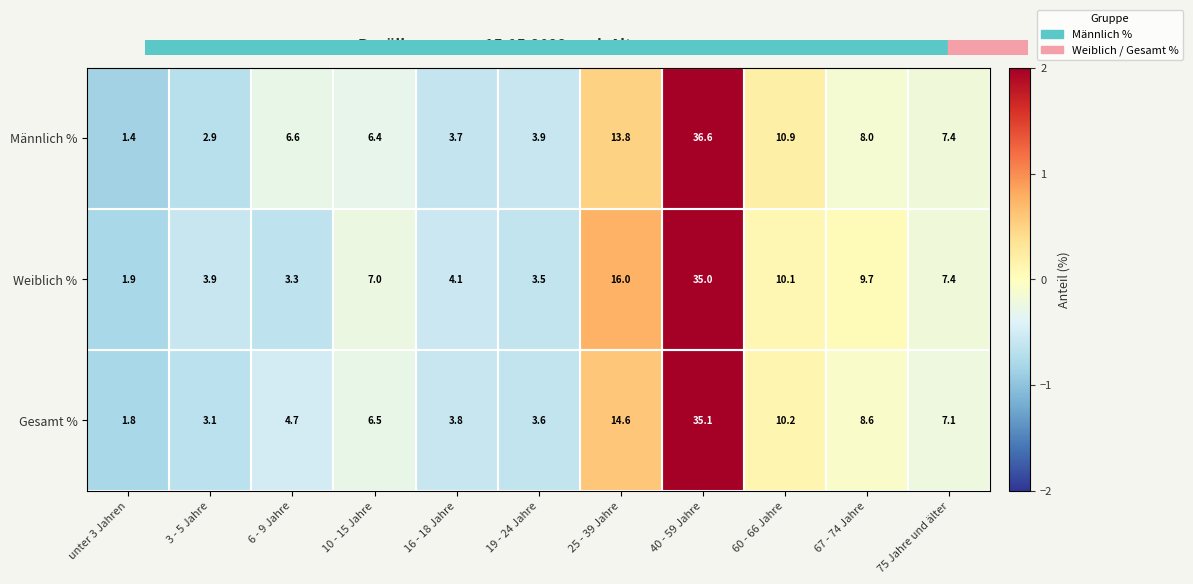

What is the difference between the Weiblich % values at 60 - 66 Jahre and unter 3 Jahren?

8.2